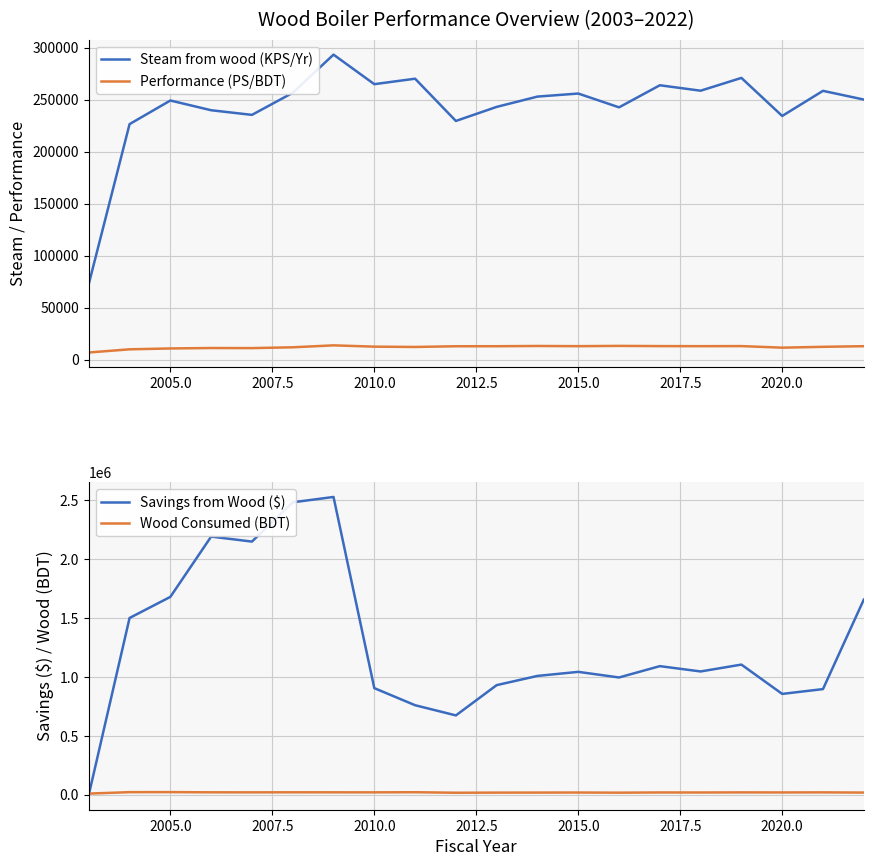

What is the maximum value for Savings from Wood ($)?

2525814.0